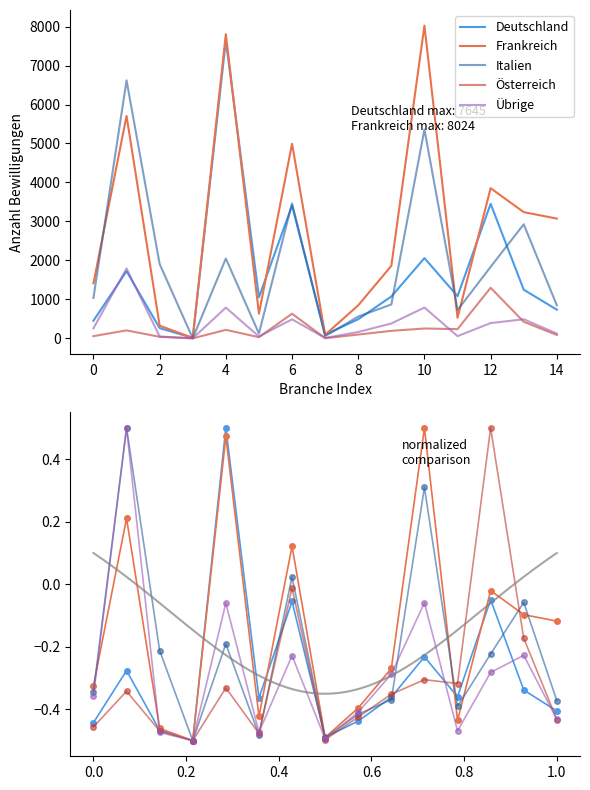

The value of Österreich at 12 is 0.5. True or false?

True